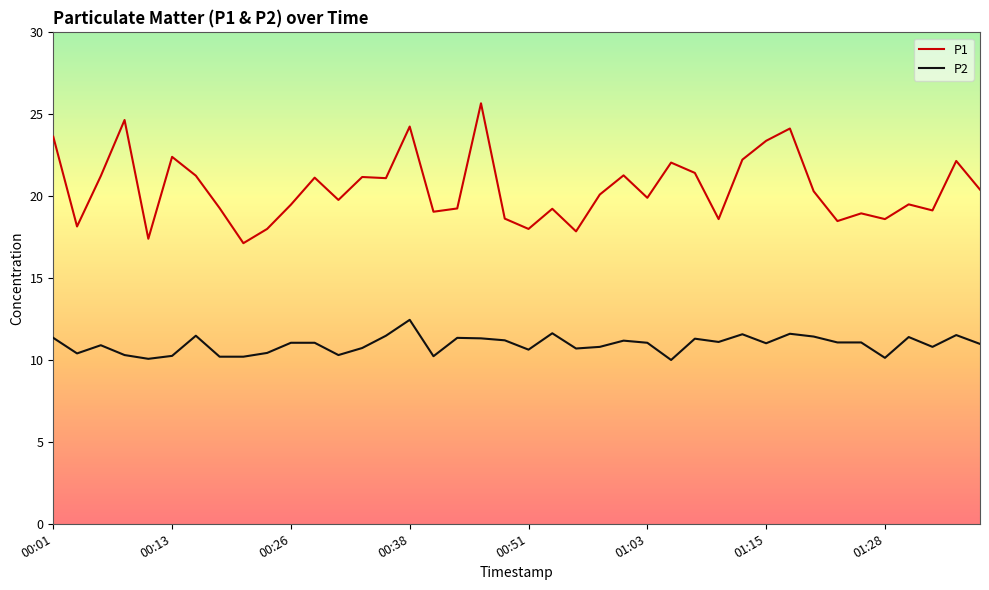

Count the number of data series in this chart.

2